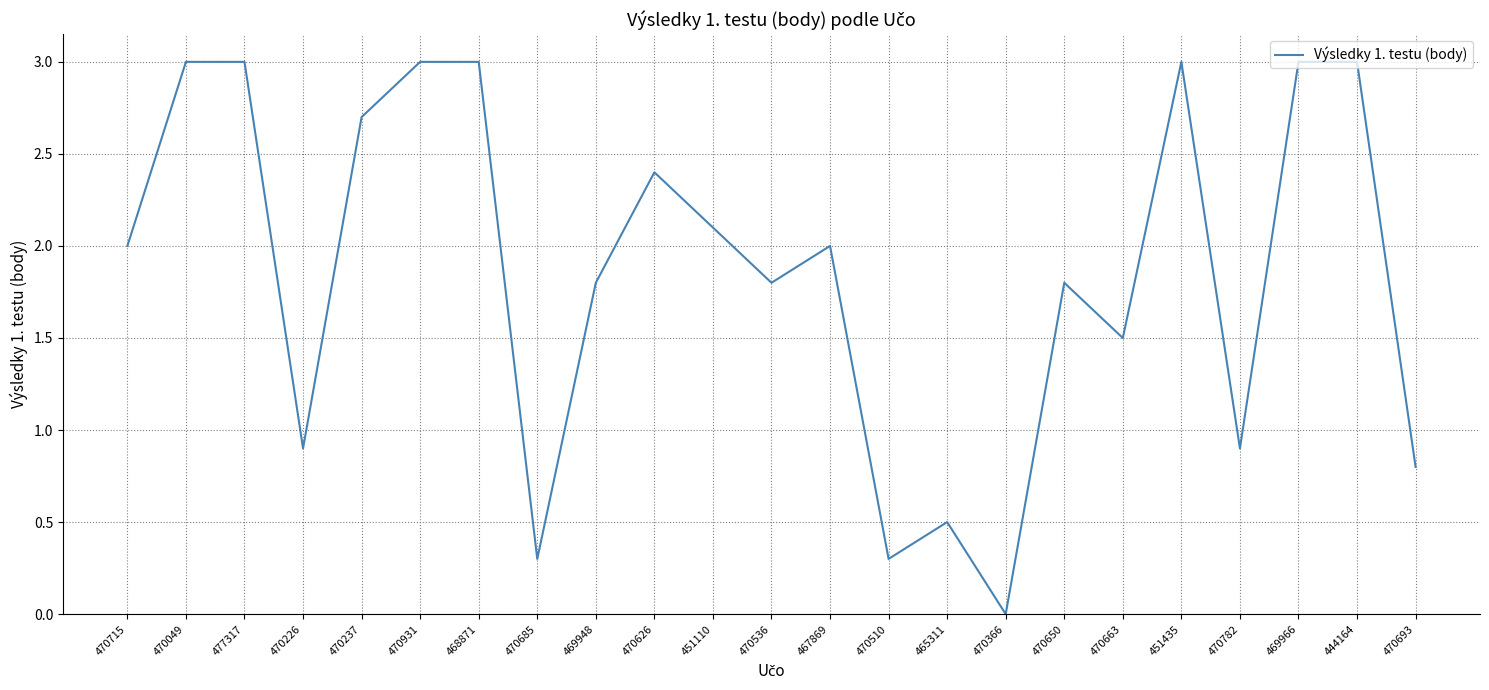

What position from the left is 470366?

16